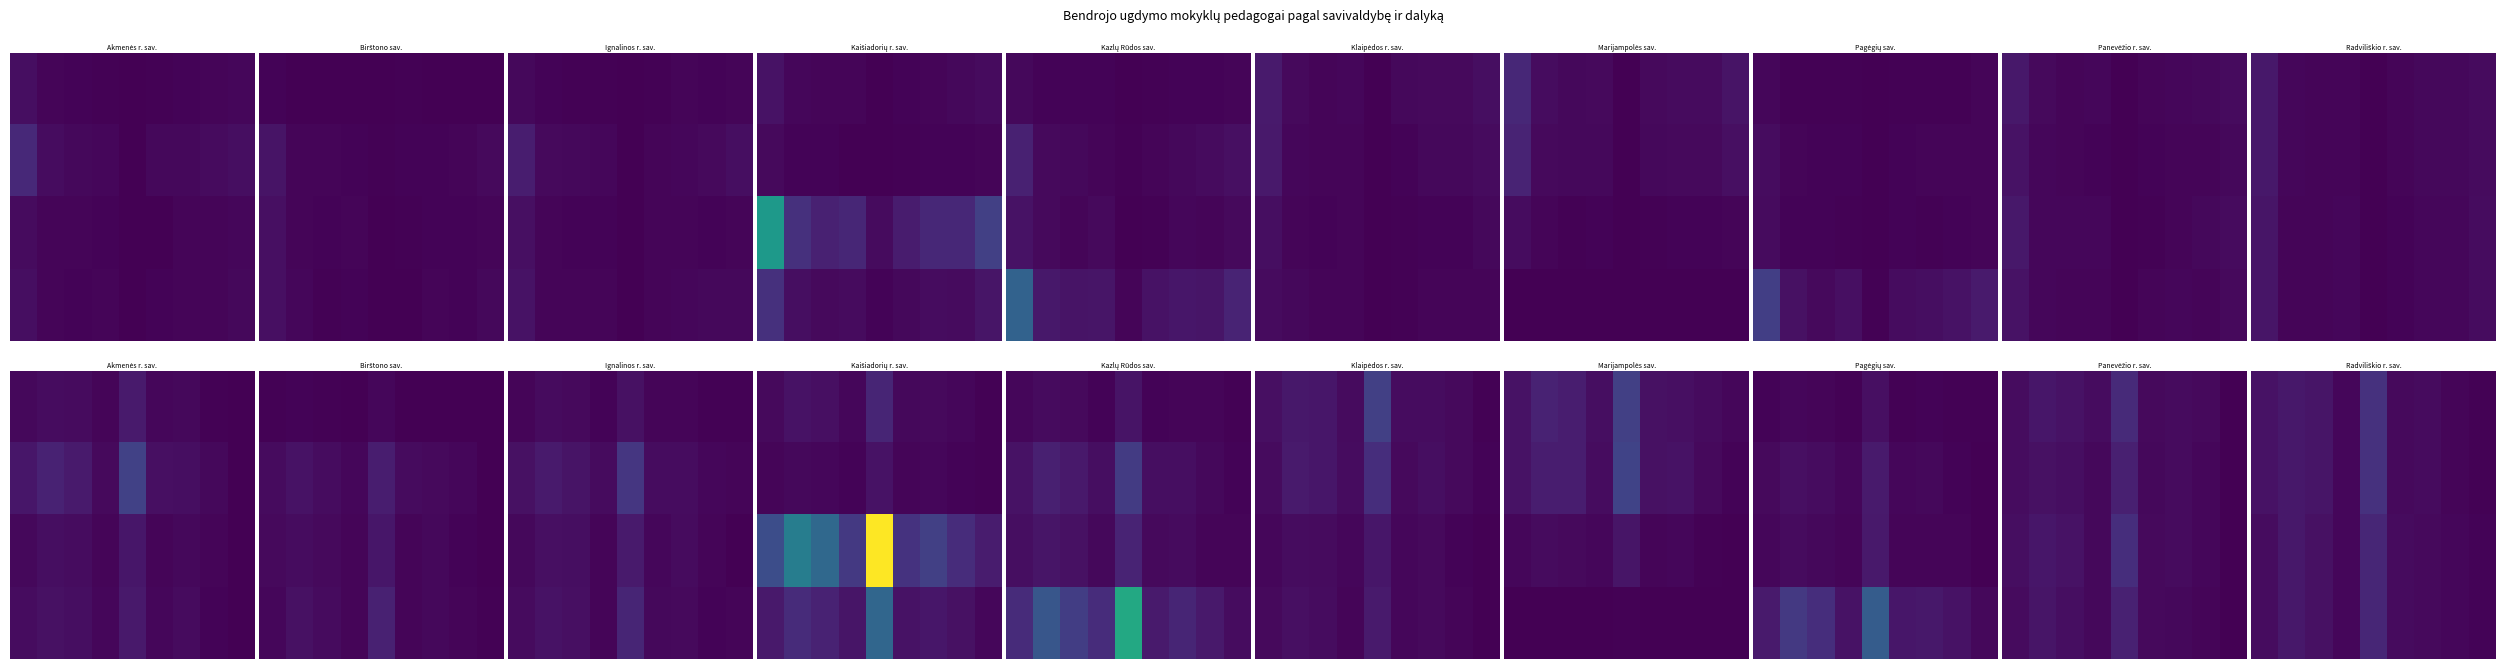

At how many categories does at least one series exceed 42?

1